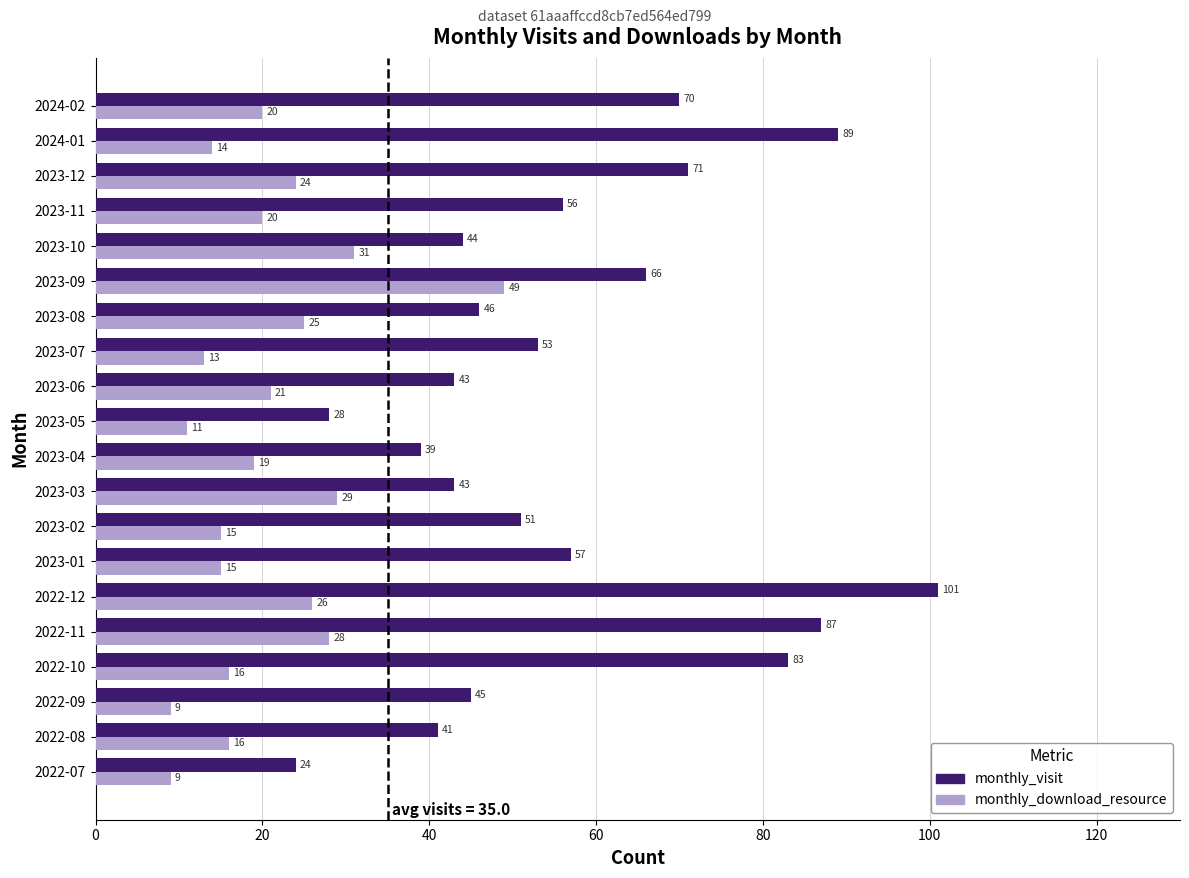

What is the minimum value for monthly_visit?

24